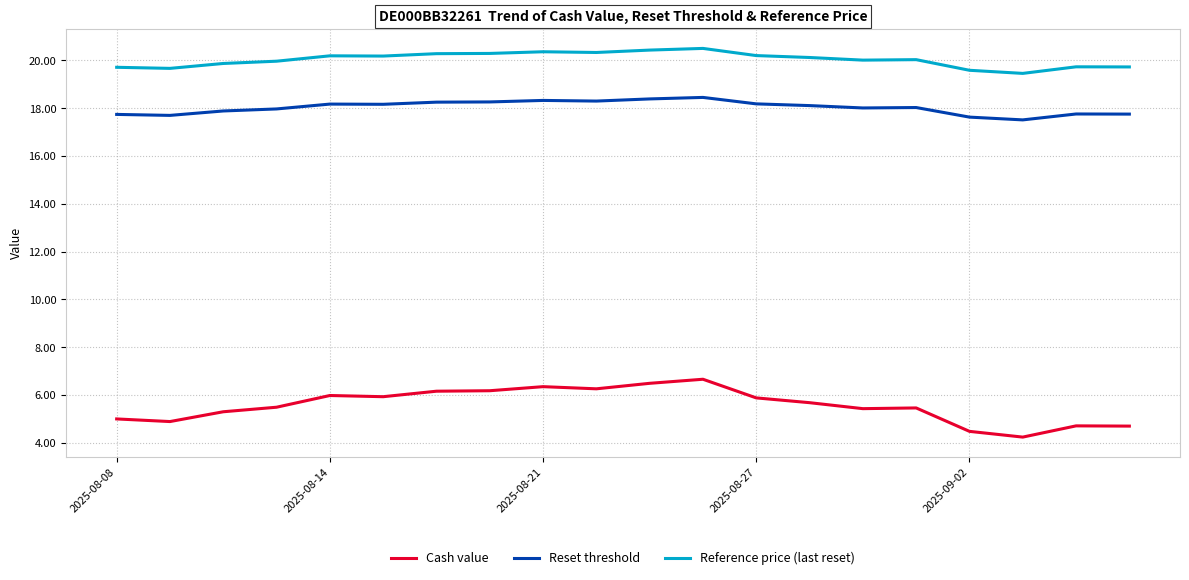

True or false: Reset threshold and Cash value intersect in this chart.

False